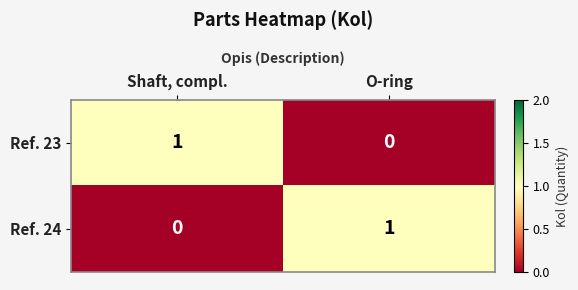

Reading left to right, what are all the values shown in this chart?

Ref. 23: Shaft, compl.=1	O-ring=0
Ref. 24: Shaft, compl.=0	O-ring=1